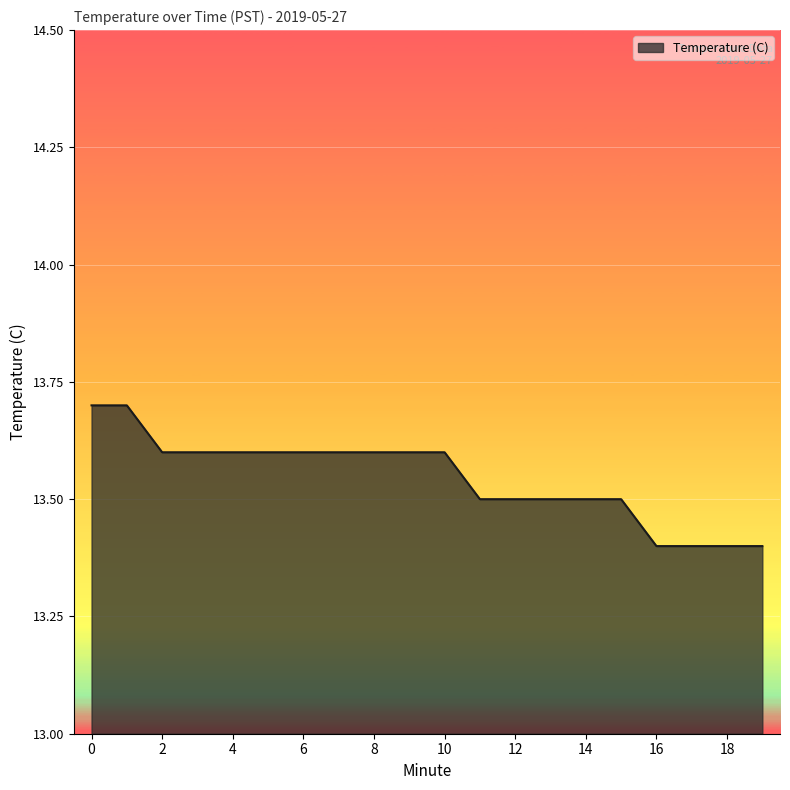

What is the greatest value displayed?

13.7